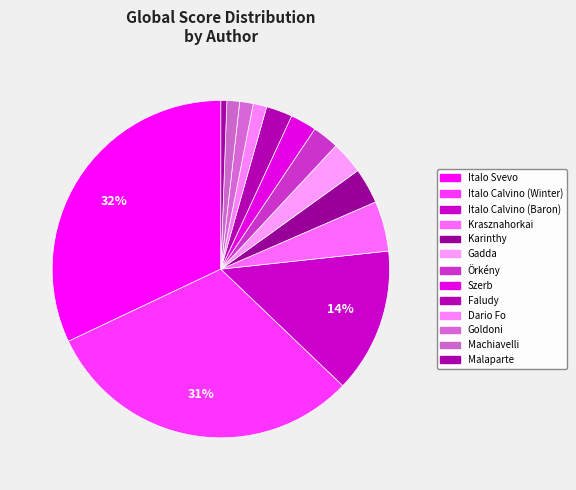

How many slices are in this pie chart?

13